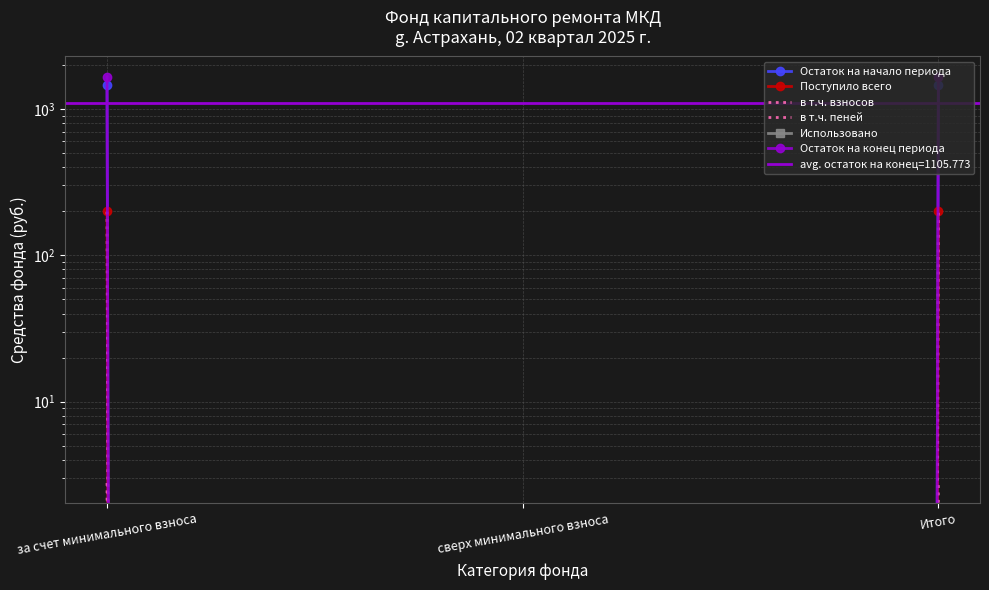

Is it true that Остаток на начало периода equals 552.0 at сверх минимального взноса?

False